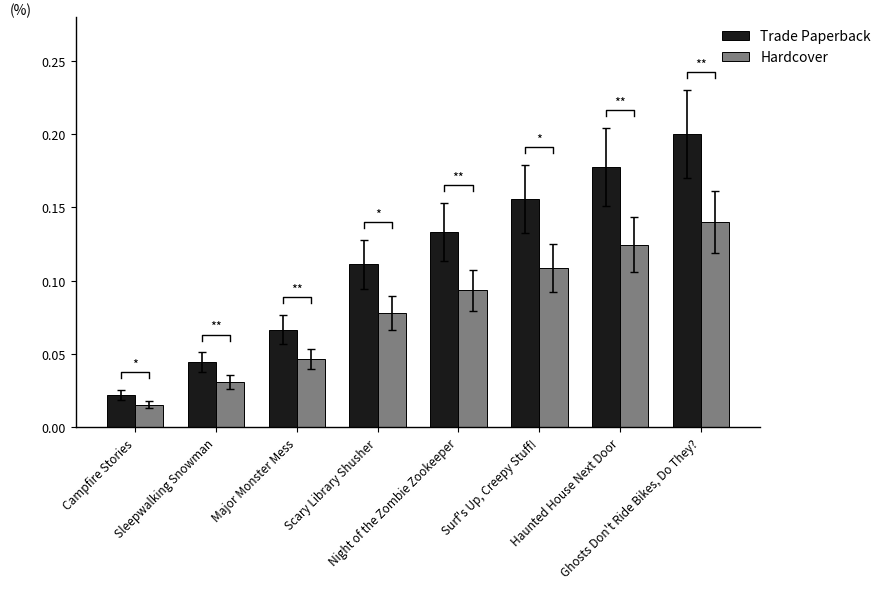

Where is Hardcover nearest to the value 0?

Campfire Stories